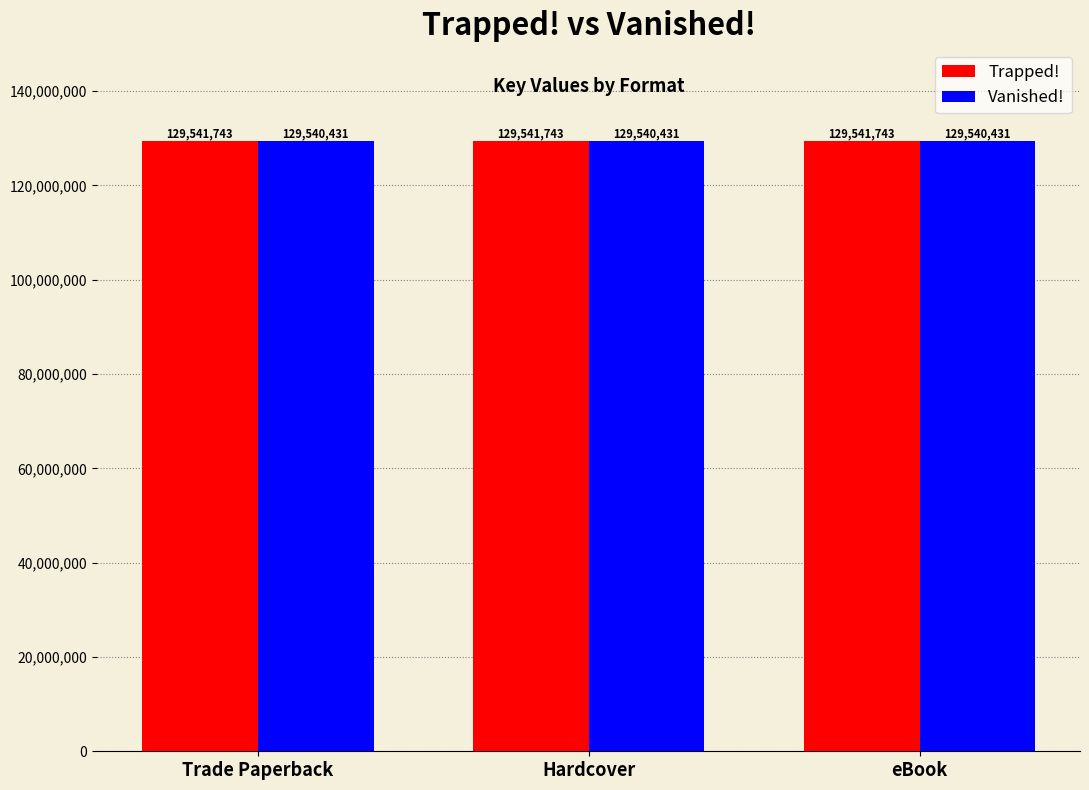

The value of Vanished! at Trade Paperback is 129540431. True or false?

True